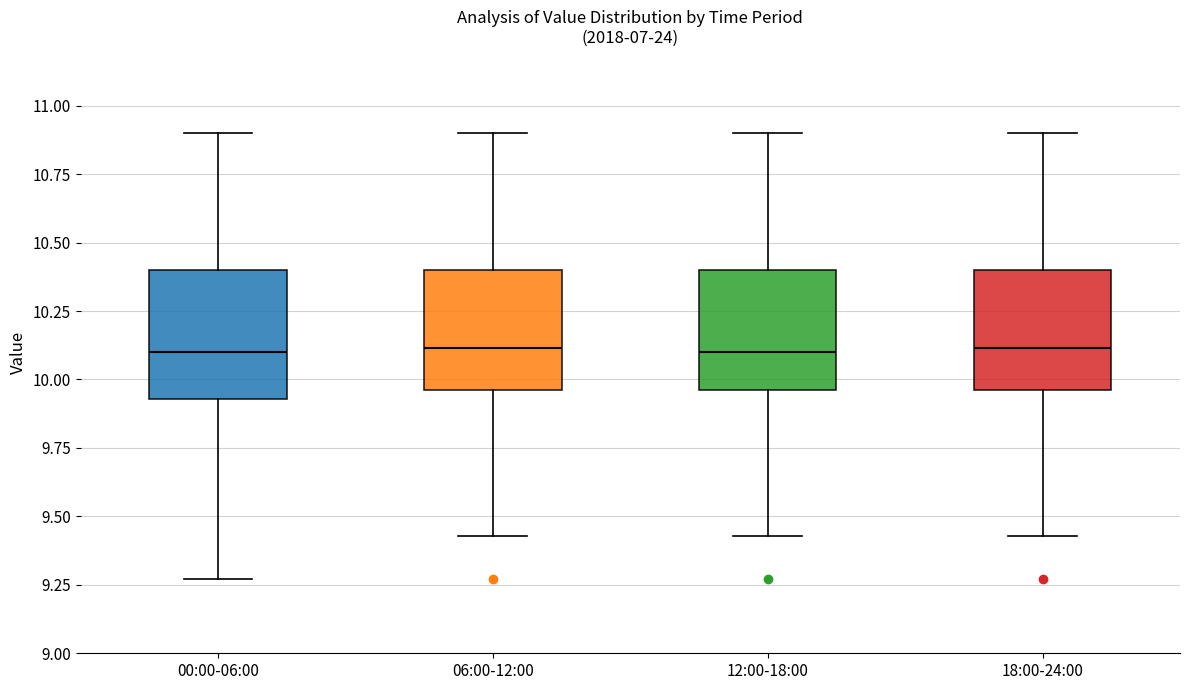

Where does the upper whisker of the box for 12:00-18:00 end on the y-axis? The values are not printed on the chart, so give them approximately, as read against the axis.

10.90